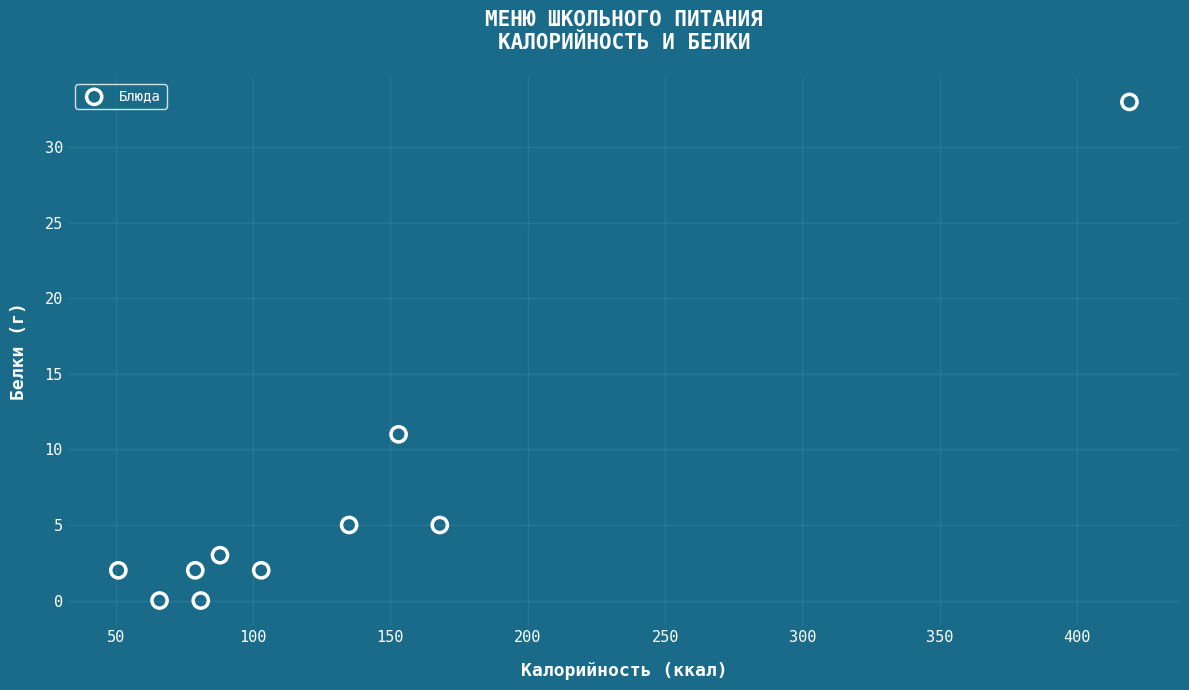

What Y value in the scatter plot is closest to 16?

11